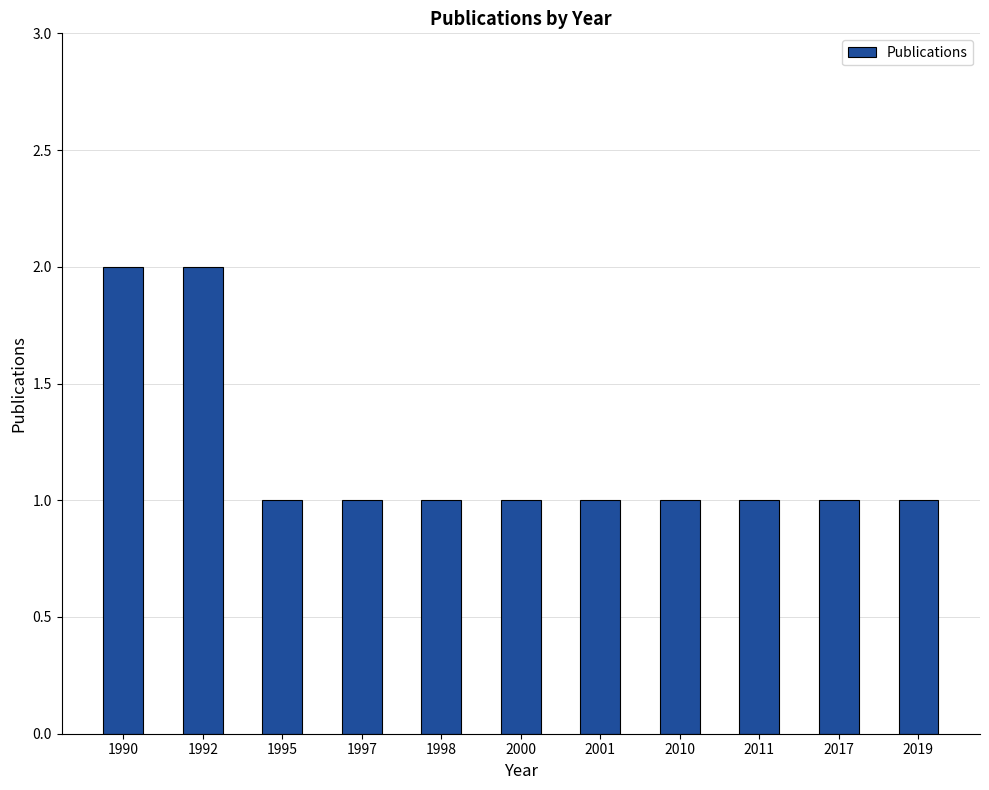

Reading left to right, list all the values displayed in this chart.

1990=2	1992=2	1995=1	1997=1	1998=1	2000=1	2001=1	2010=1	2011=1	2017=1	2019=1